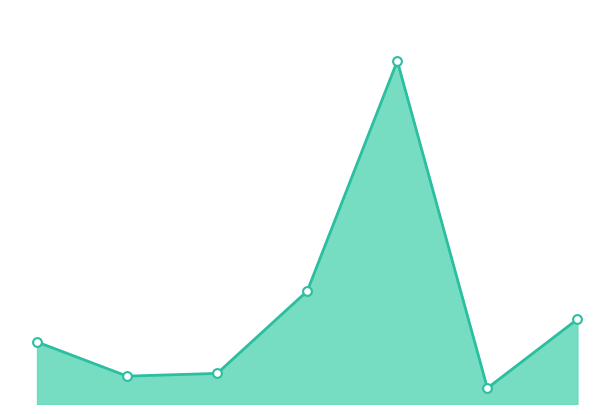

Which series has the largest total across all categories?

Body_line